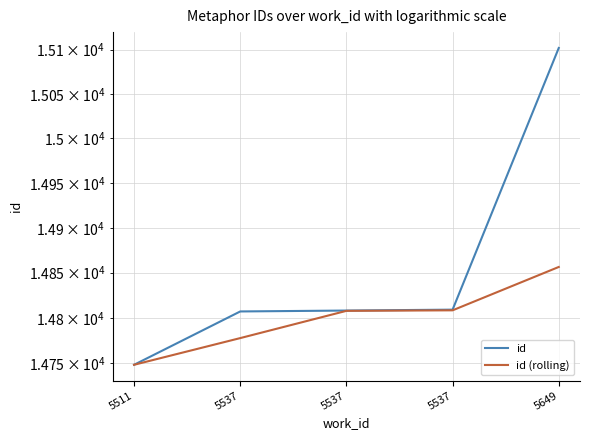

What is the value of the id (rolling) point at the 2nd from the left?

14777.5